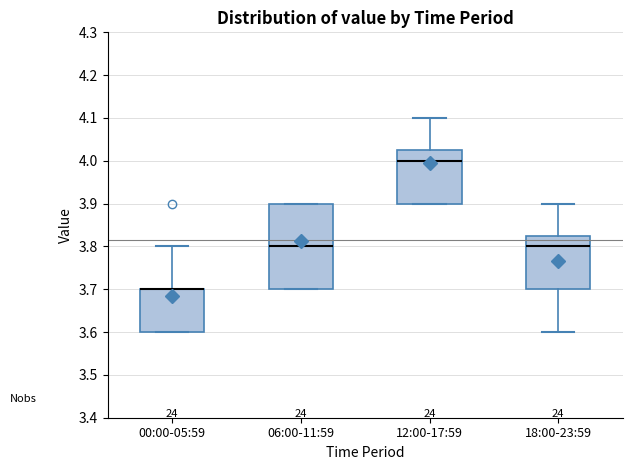

Reading left to right, transcribe this box plot: for each box, give where its median line is, the range the box spans, and where its two whiskers end, as read against the y-axis. The values are not printed on the chart, so give them approximately, as read against the axis.

00:00-05:59: median 3.70 (drawn on the box's upper edge), box 3.60 to 3.70, whiskers 3.60 to 3.80
06:00-11:59: median 3.80, box 3.70 to 3.90, whiskers 3.70 to 3.90
12:00-17:59: median 4.00, box 3.90 to 4.03, whiskers 3.90 to 4.10
18:00-23:59: median 3.80, box 3.70 to 3.83, whiskers 3.60 to 3.90